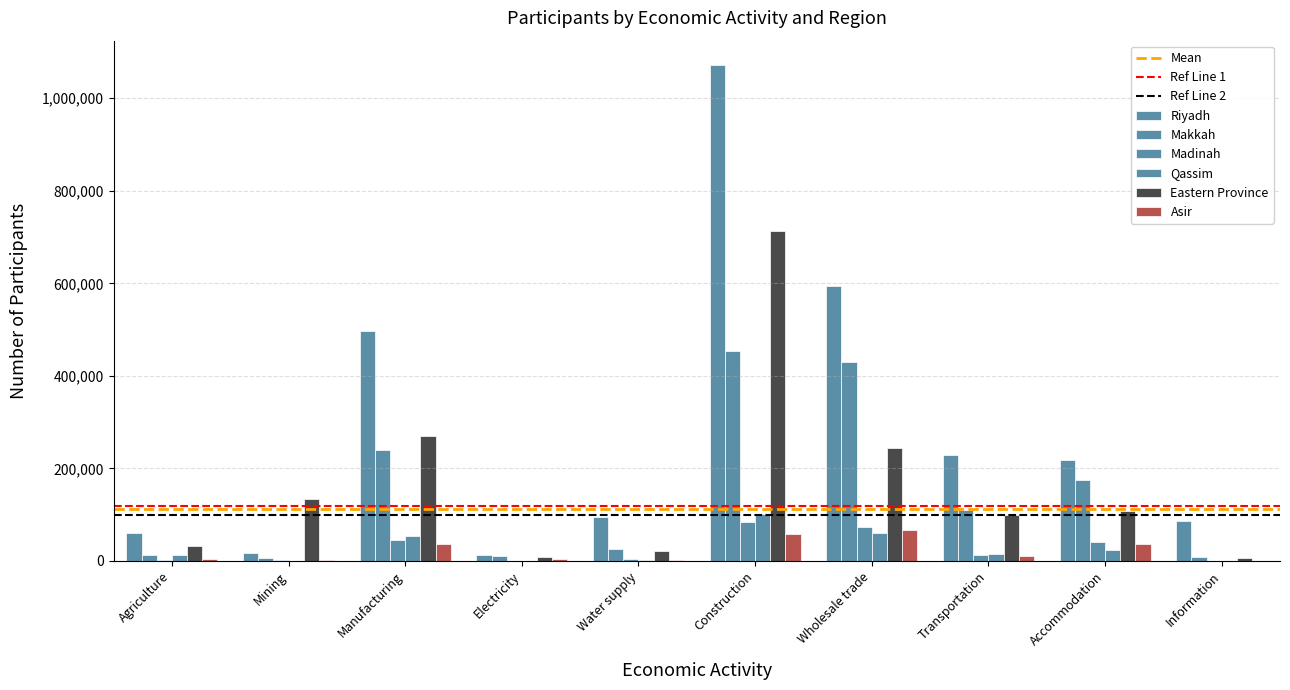

At how many categories does at least one series exceed 522962?

2